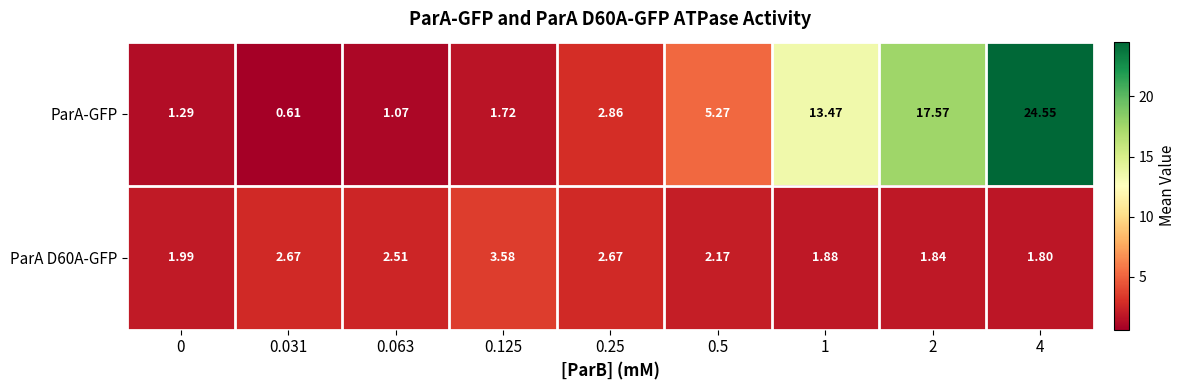

Is the value of ParA D60A-GFP at 0.5 greater than the value of ParA-GFP at 4?

No